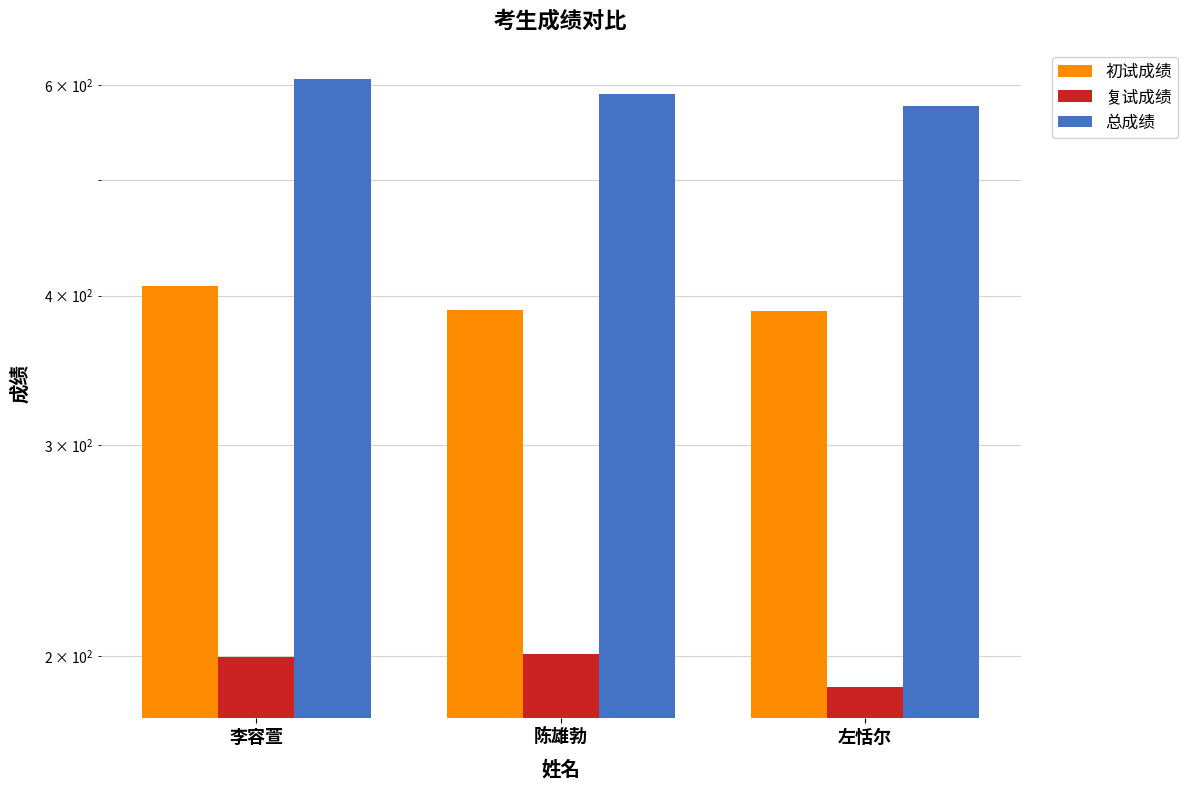

Where is 初试成绩 nearest to the value 397?

陈雄勃